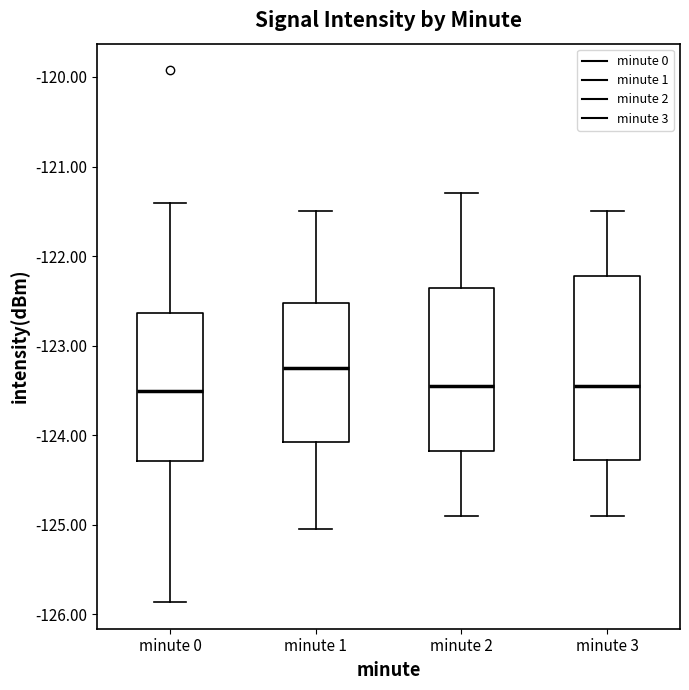

Where does the median line of the box for minute 0 sit on the y-axis? The values are not printed on the chart, so give them approximately, as read against the axis.

-123.5